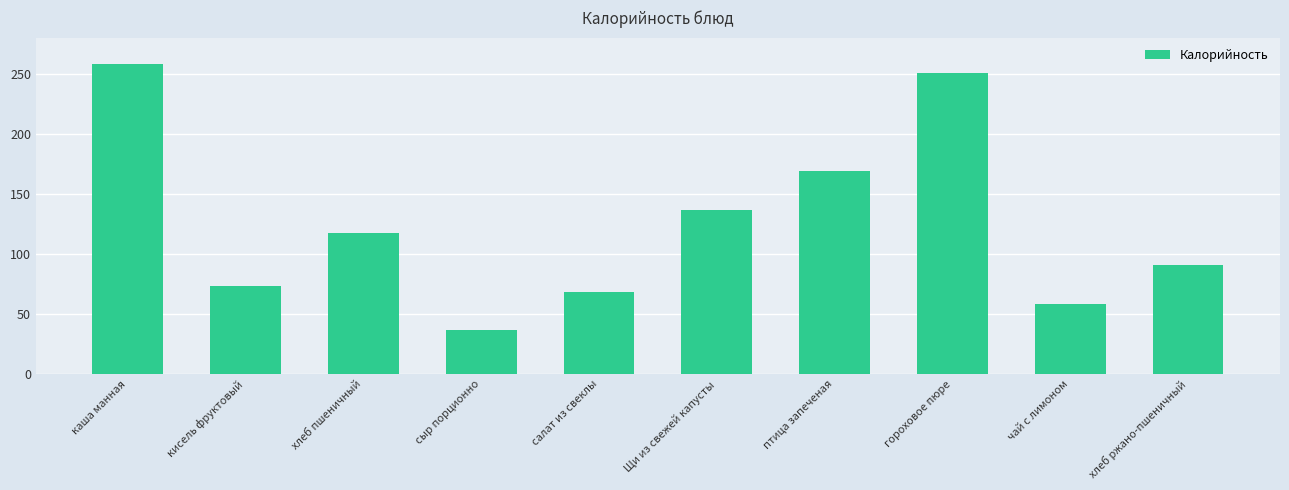

Which has a higher value, гороховое пюре or чай с лимоном?

гороховое пюре